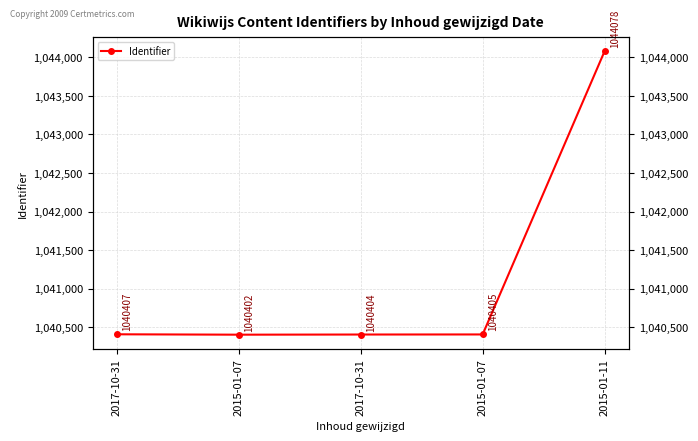

Reading left to right, what are all the values shown in this chart?

1040407	1040402	1040404	1040405	1044078